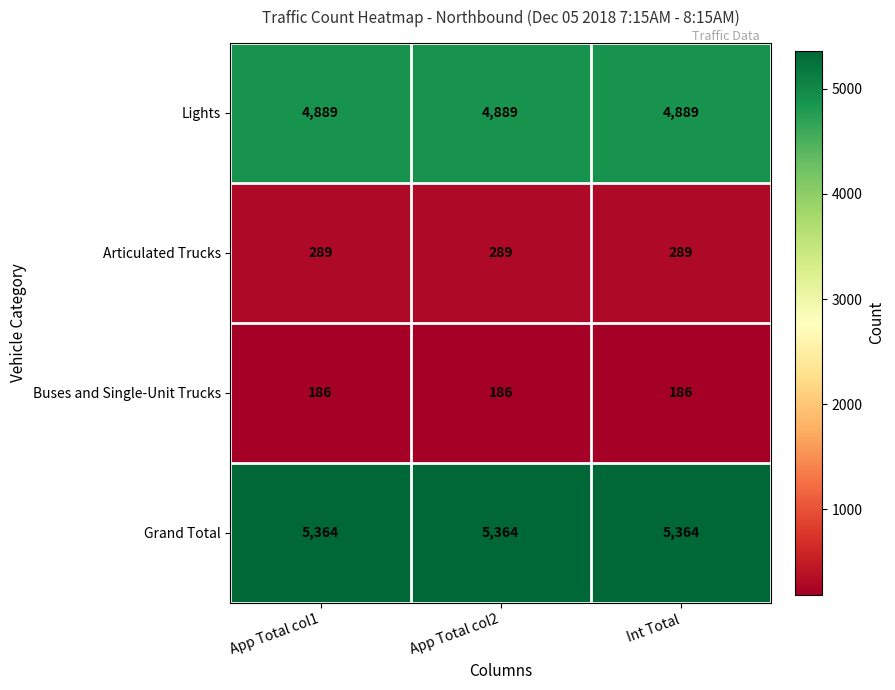

Is the value of Grand Total at App Total col2 greater than the value of Lights at App Total col2?

Yes